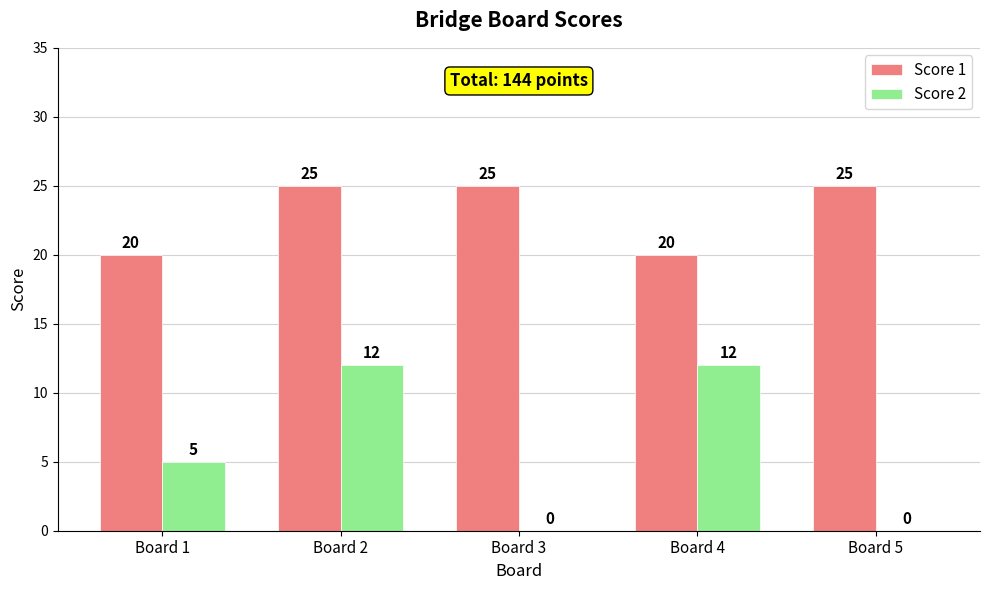

Is it true that Score 1 equals 43 at Board 5?

False